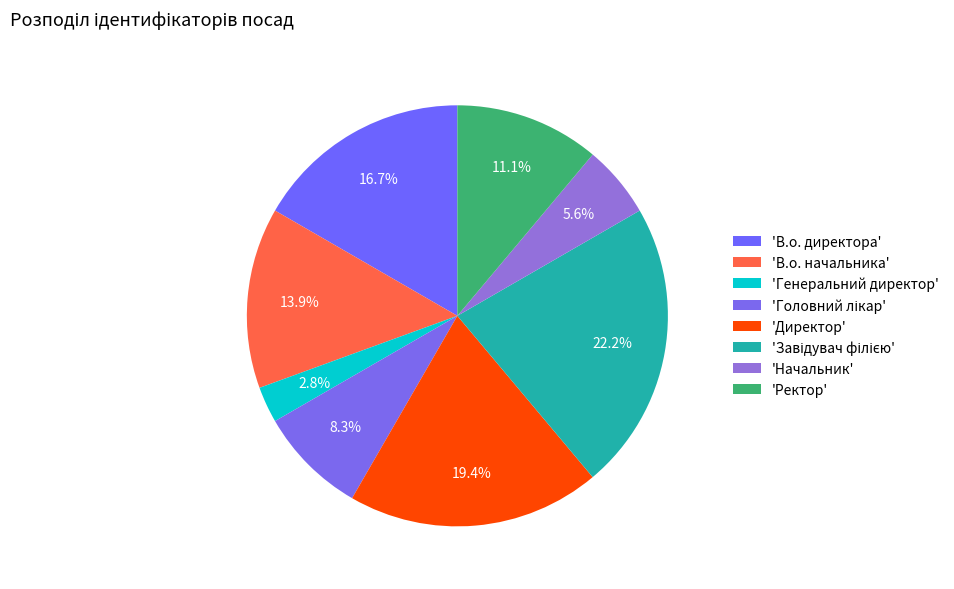

Does any single category account for the majority?

No